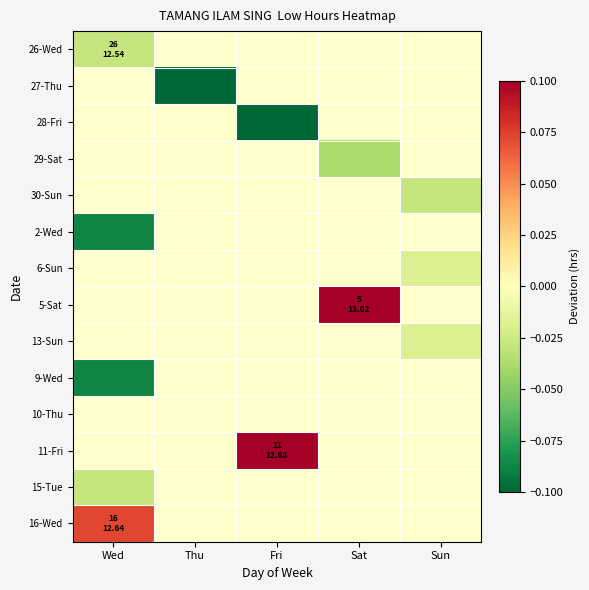

The value of 27-Thu at Thu is -0.1. True or false?

True